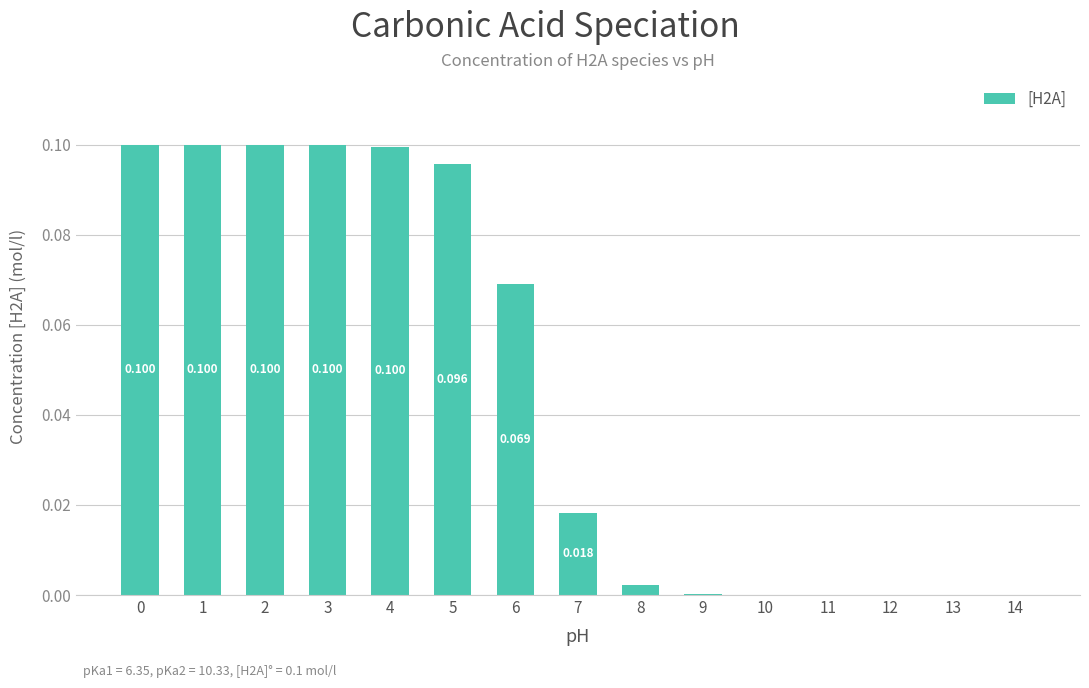

What is the maximum value shown in the chart?

0.1